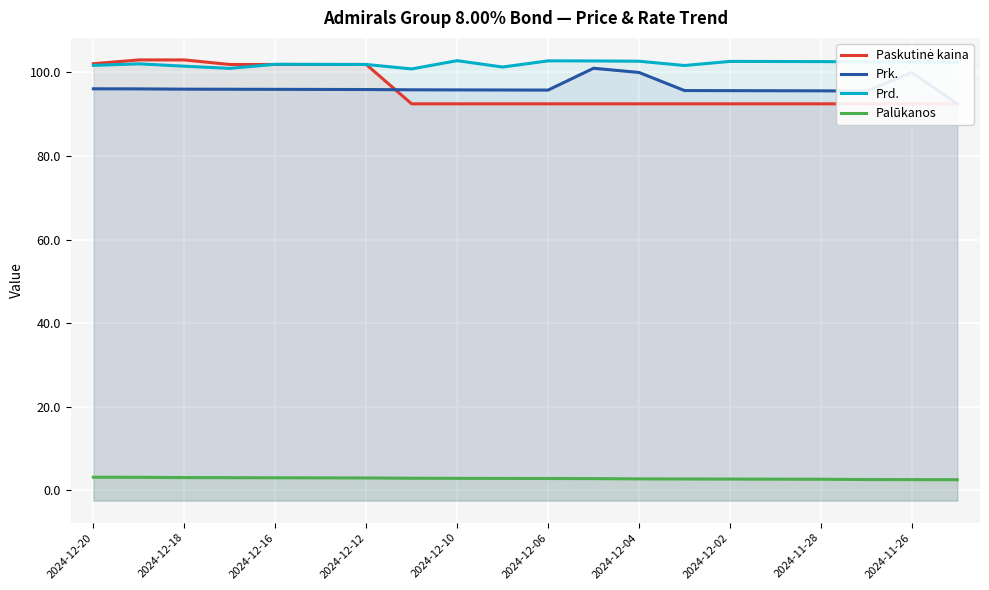

True or false: Prk. and Palūkanos intersect in this chart.

False